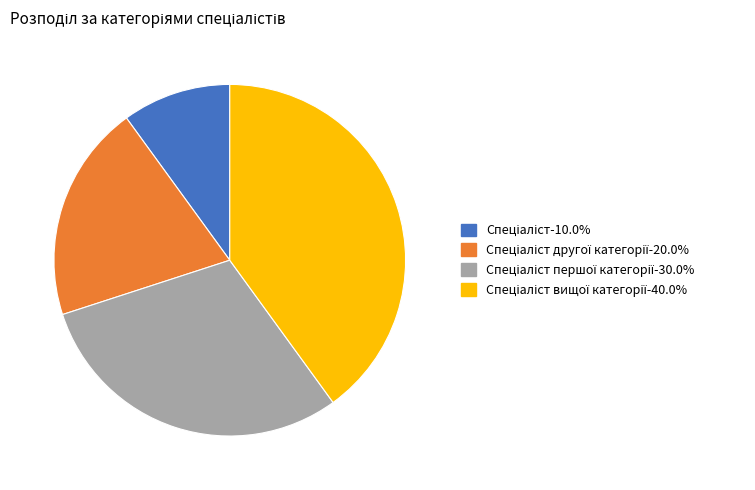

Is there a majority slice in this chart?

No